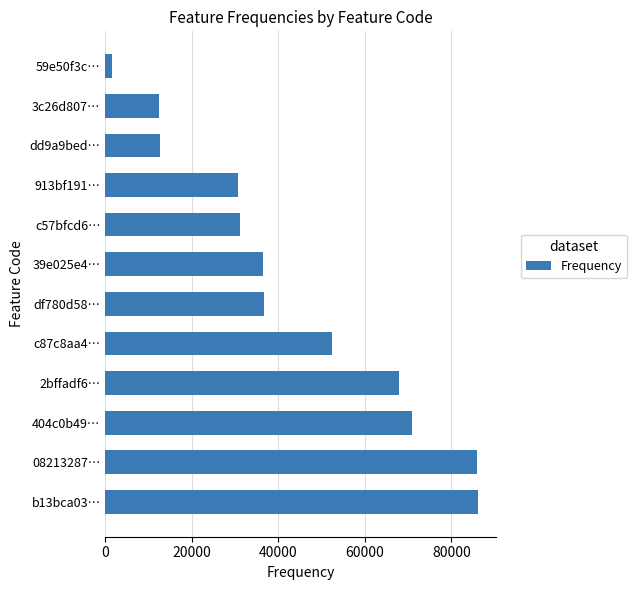

Is it true that the value at dd9a9bed… is 18321?

False